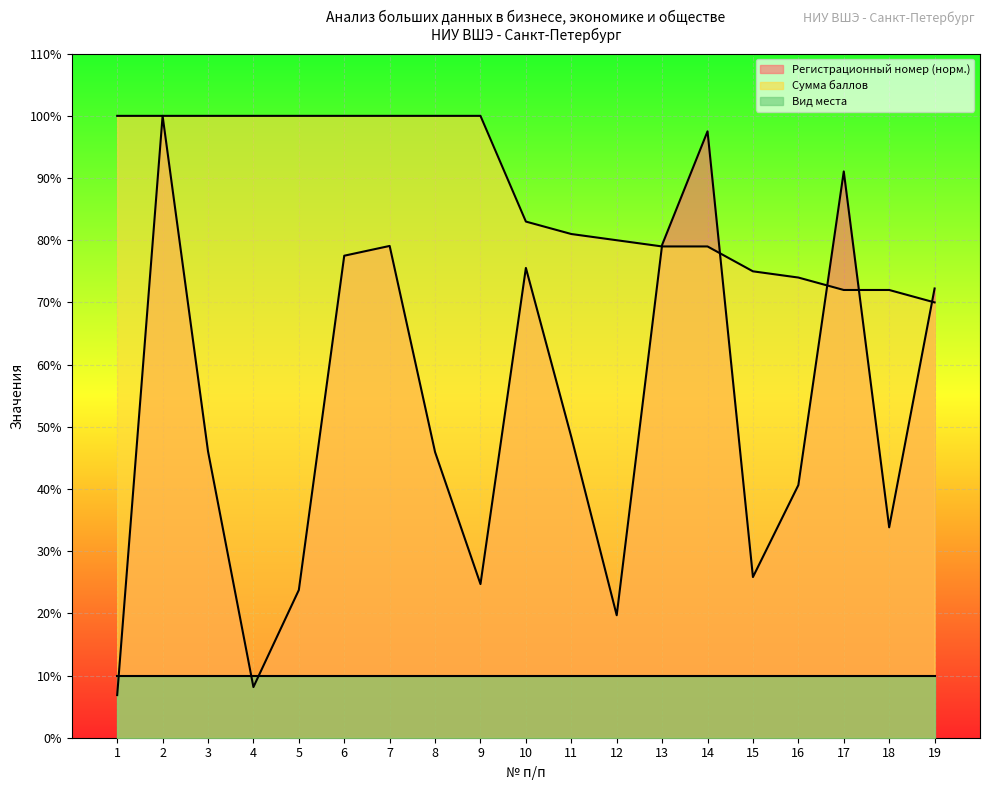

What is the average value of the Сумма баллов series?

87.6